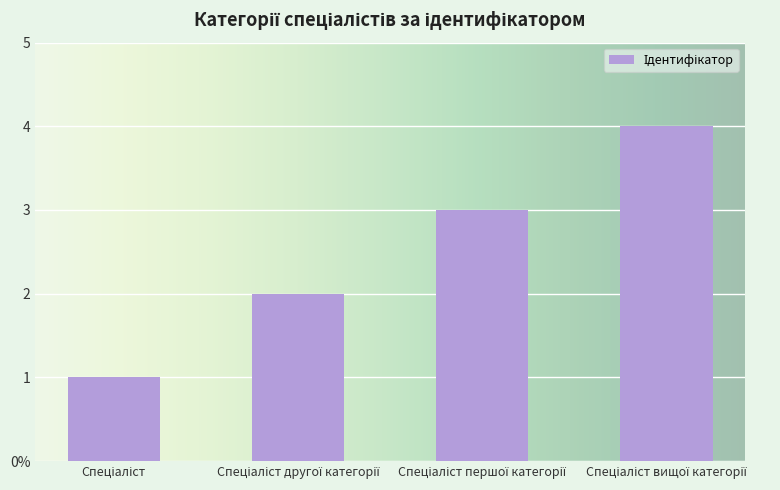

What position from the left is Спеціаліст?

1